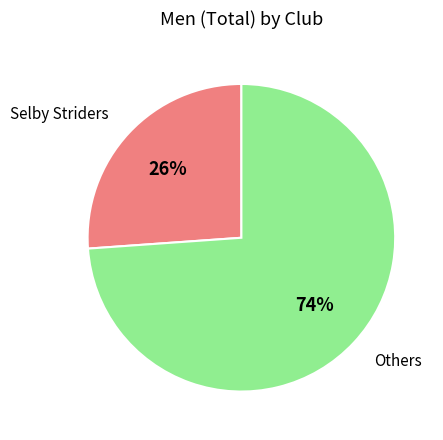

To the nearest percent, what is the combined percentage of Others and Selby Striders?

100%